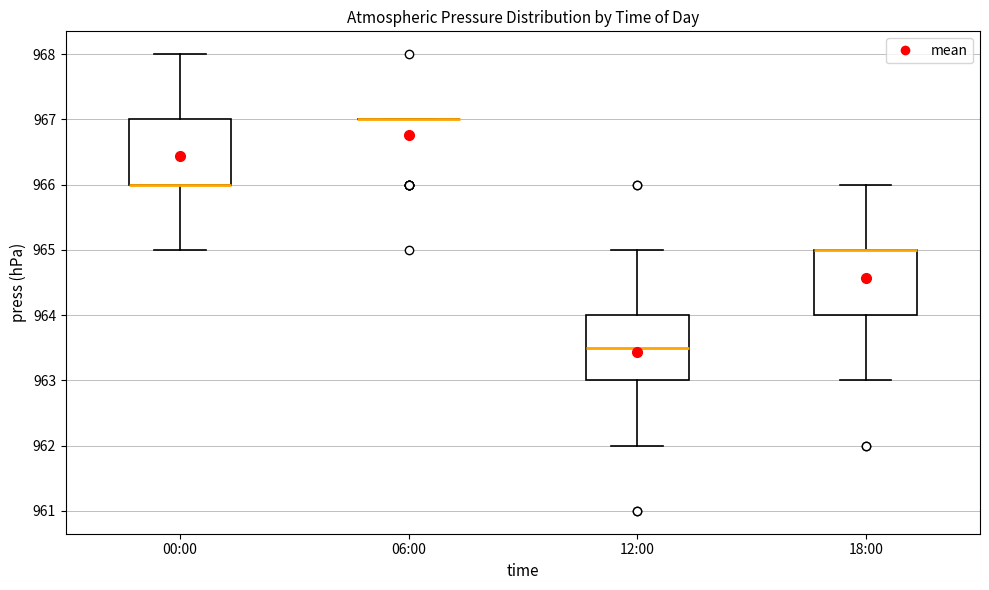

Reading left to right, transcribe this box plot: for each box, give where its median line is, the range the box spans, and where its two whiskers end, as read against the y-axis. The values are not printed on the chart, so give them approximately, as read against the axis.

00:00: median 966.0 (drawn on the box's lower edge), box 966.0 to 967.0, whiskers 965.0 to 968.0
06:00: box collapsed to a line at 967.0, whiskers 967.0 to 967.0
12:00: median 963.5, box 963.0 to 964.0, whiskers 962.0 to 965.0
18:00: median 965.0 (drawn on the box's upper edge), box 964.0 to 965.0, whiskers 963.0 to 966.0